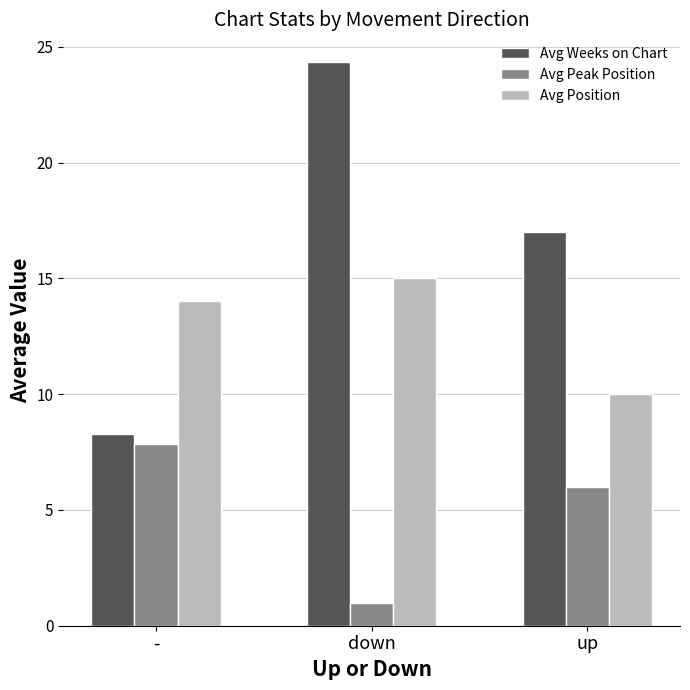

Where is Avg Peak Position nearest to the value 4?

up